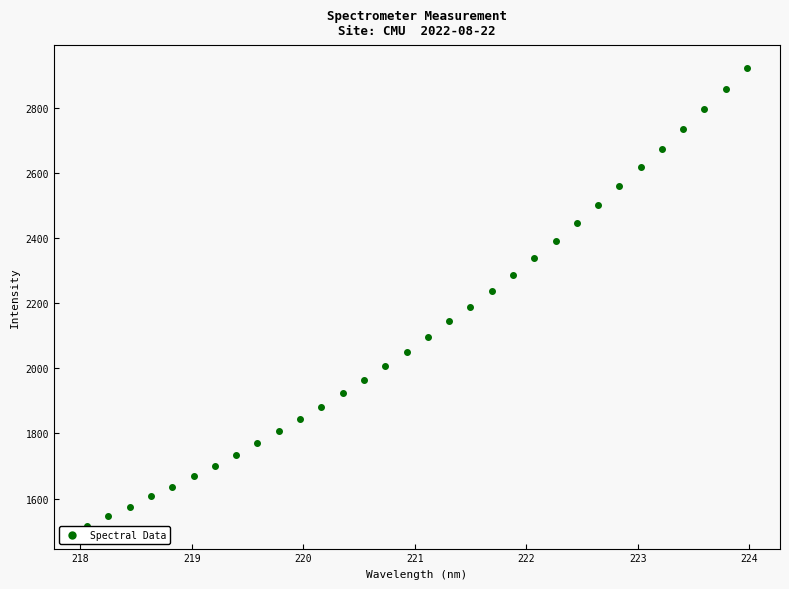

What is the range of X values (max minus min)?

5.9